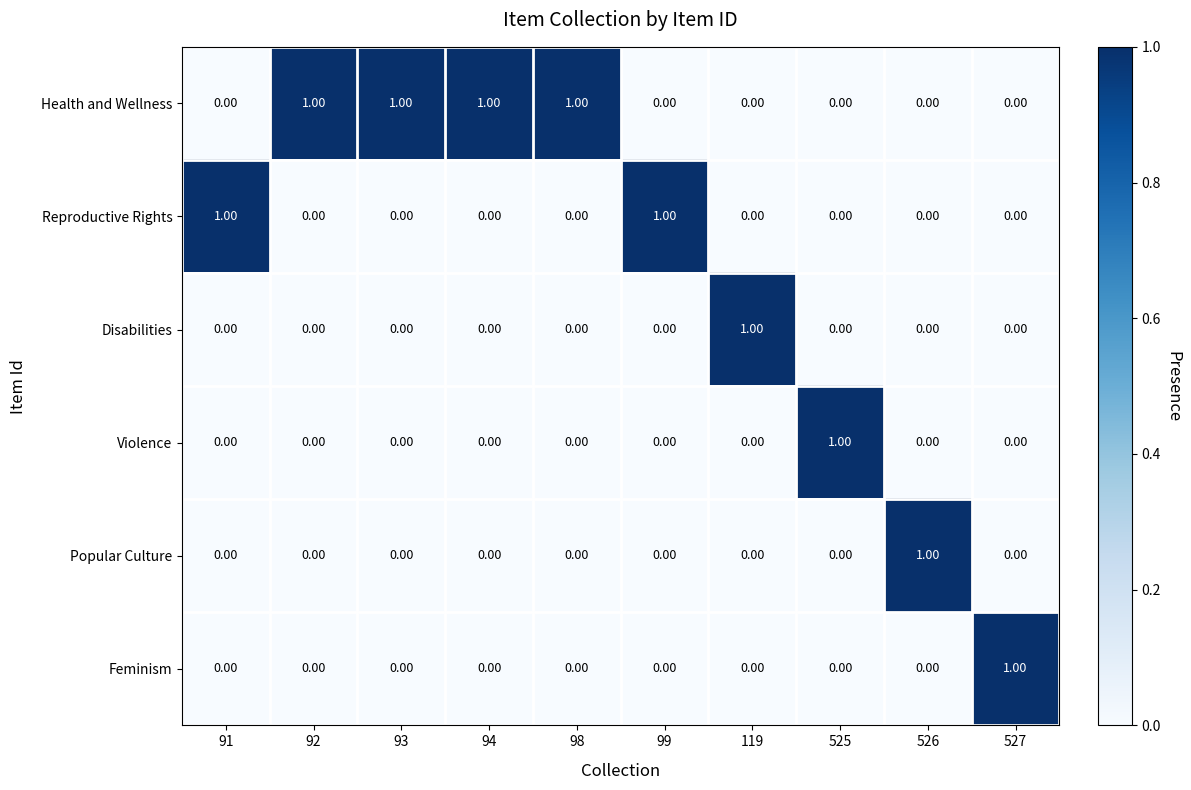

At how many categories does at least one series exceed 0?

10